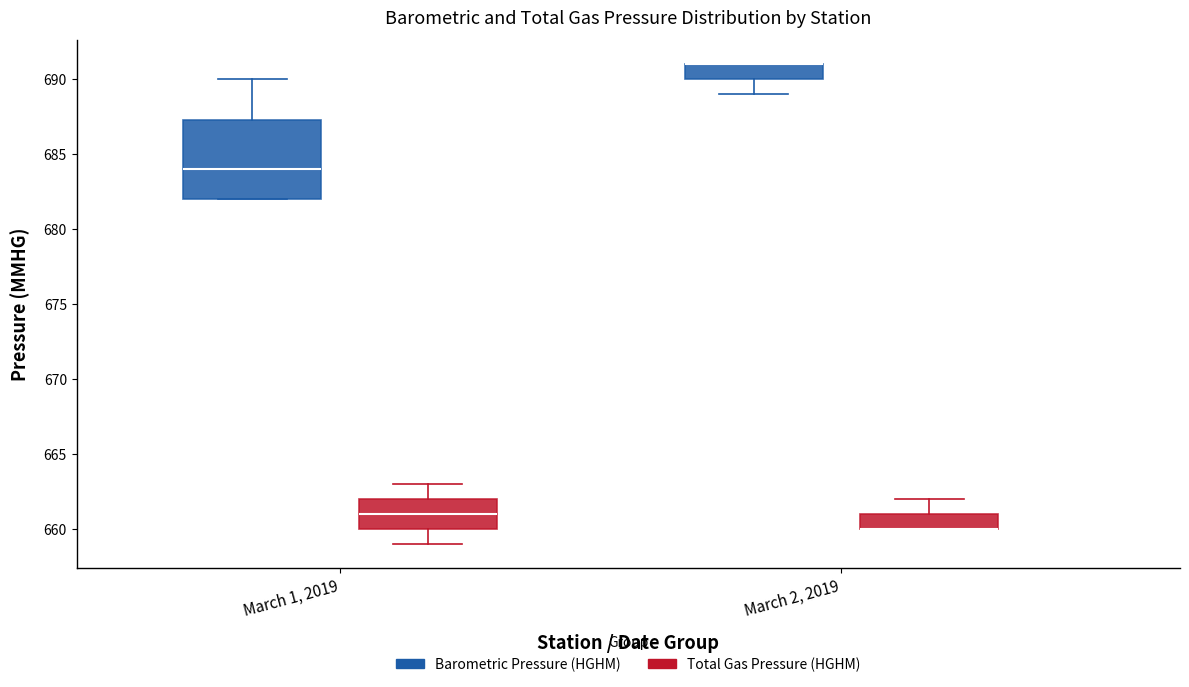

Which box is the tallest, from its lower edge to its upper edge?

March 1, 2019 (Barometric Pressure (HGHM))